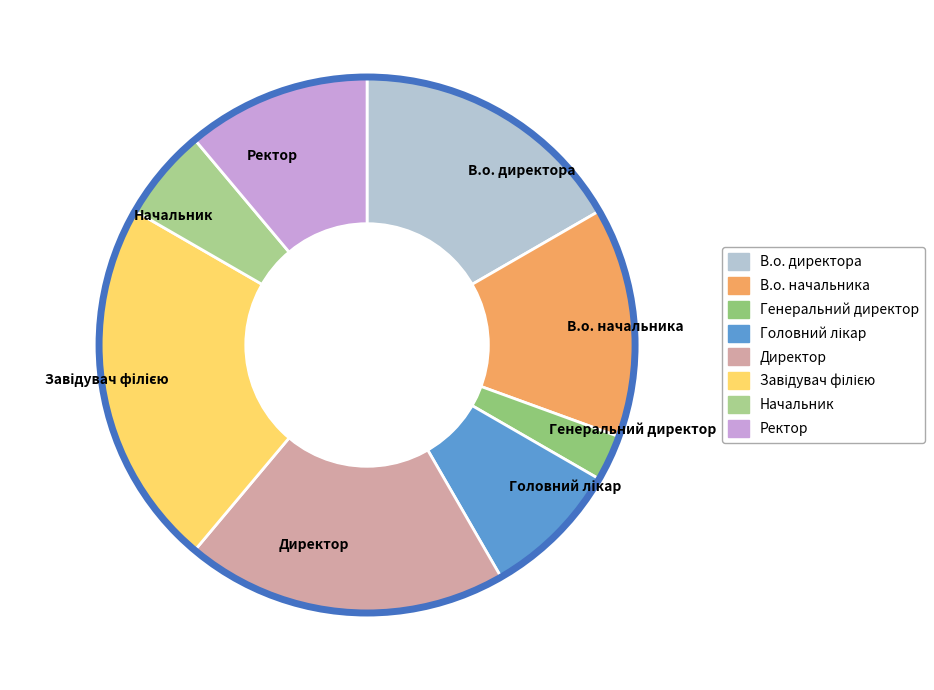

Approximately how many times larger is the value at В.о. директора compared to Директор?

0.9